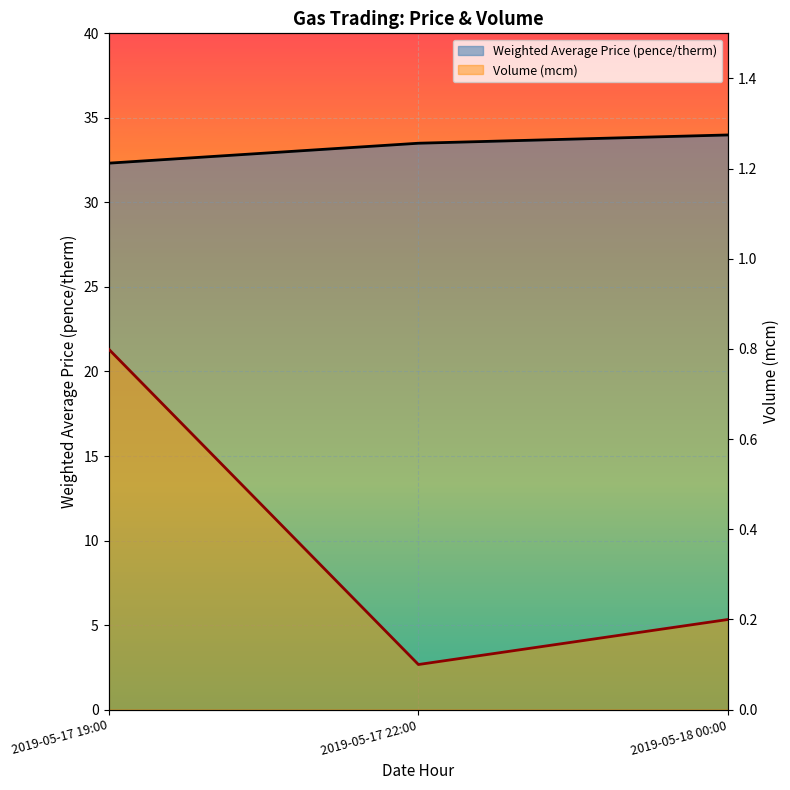

How many lines are shown in the chart?

2